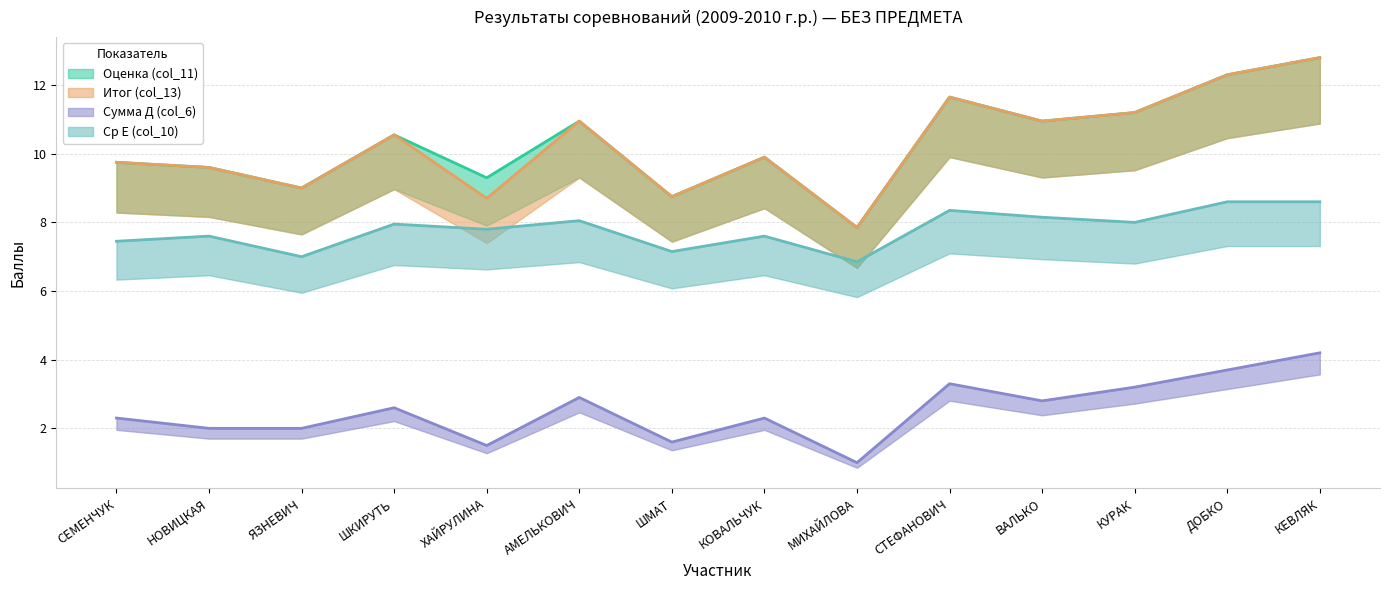

Which series has the largest range (max minus min)?

Оценка (col_11)